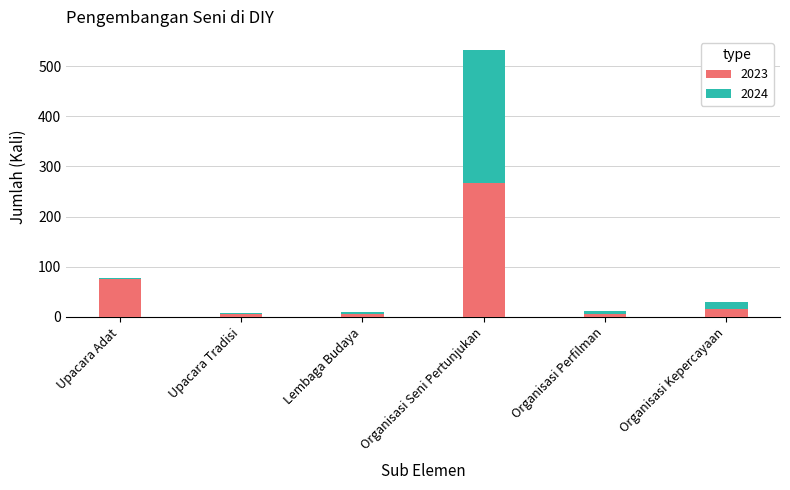

What is the maximum value for 2023?

266